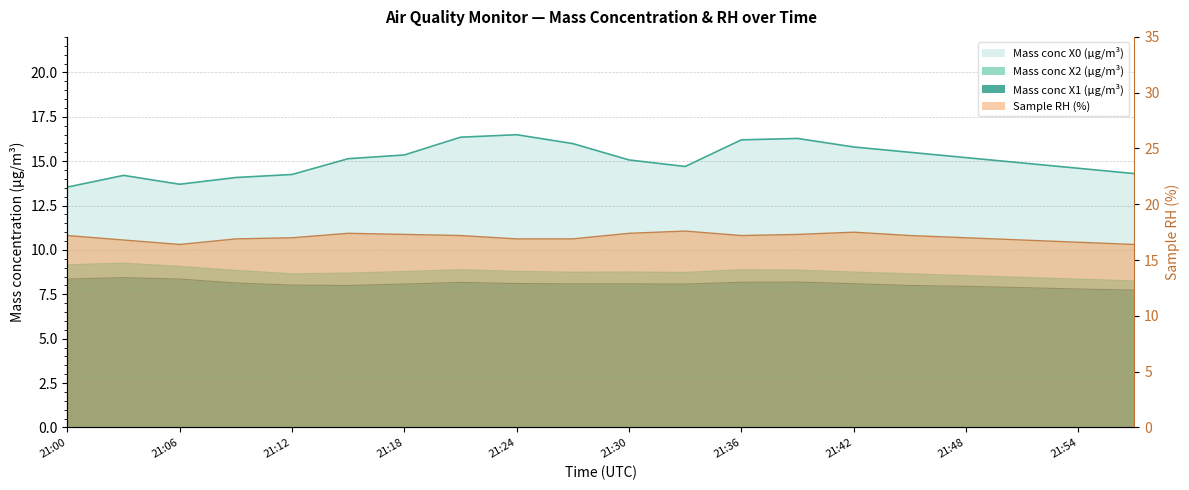

Which has a higher value, 21:45 or 21:48?

21:45